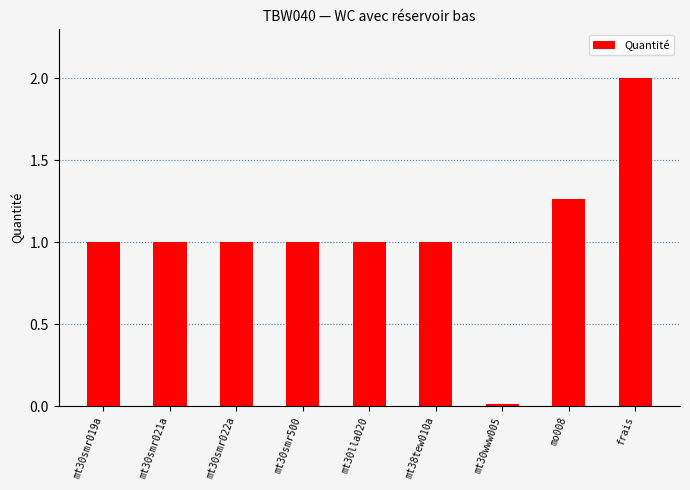

What is the difference between the values at mt30www005 and frais?

2.0